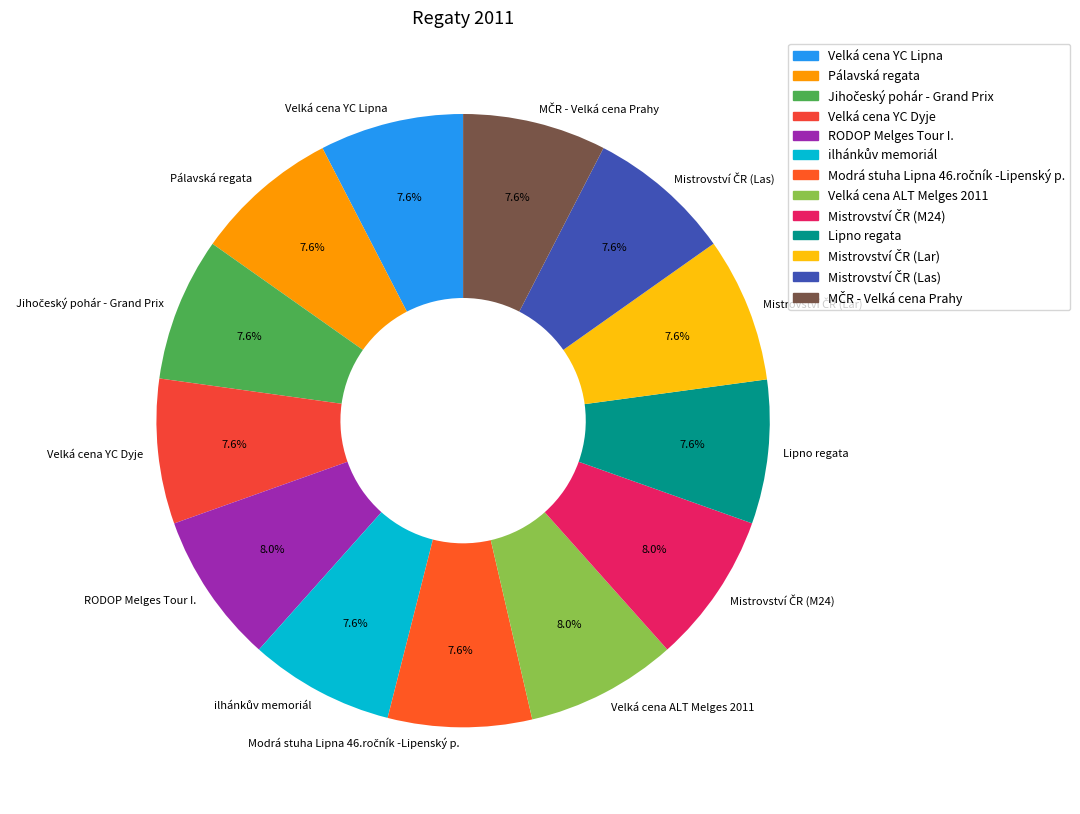

What is the ratio of the value at Velká cena ALT Melges 2011 to the value at RODOP Melges Tour I.?

1.0